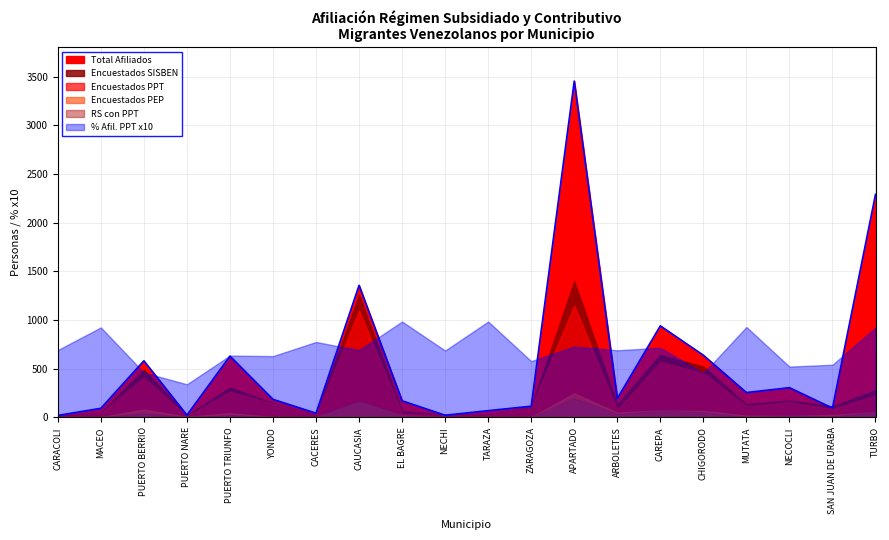

How many data points in encuestados PPT are above 117?

9